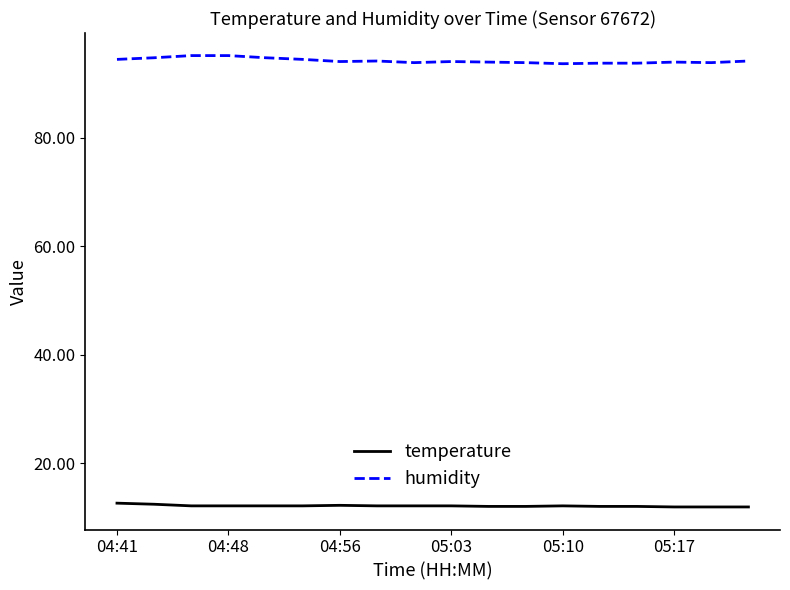

True or false: temperature and humidity intersect in this chart.

False